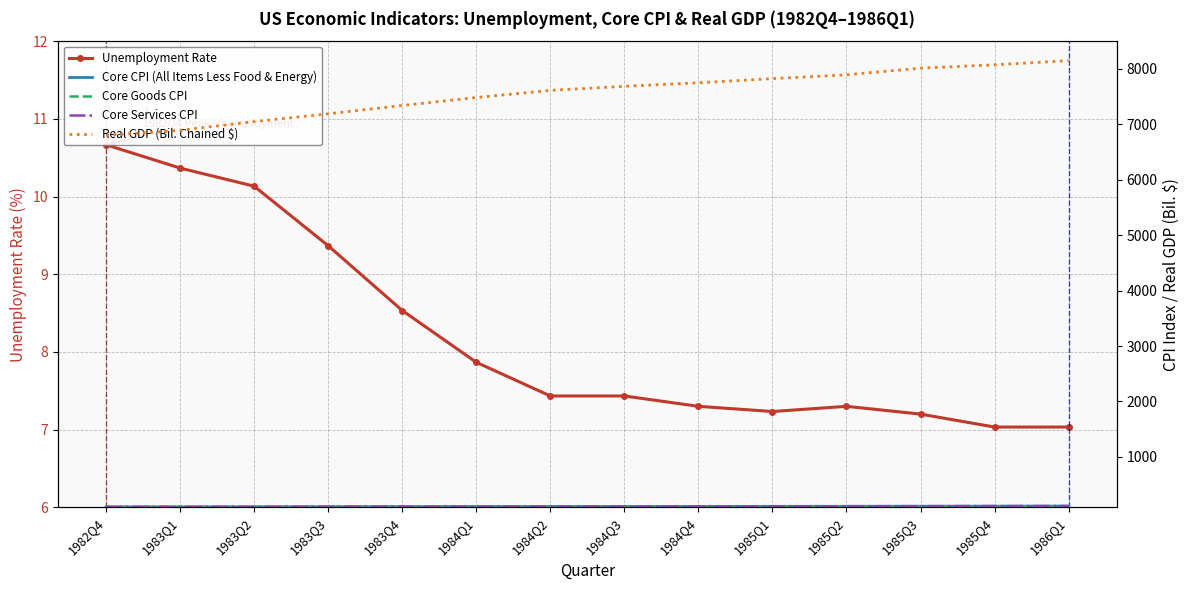

The Core CPI (All Items Less Food & Energy) series shows 50.8 at 1982Q4. True or false?

False